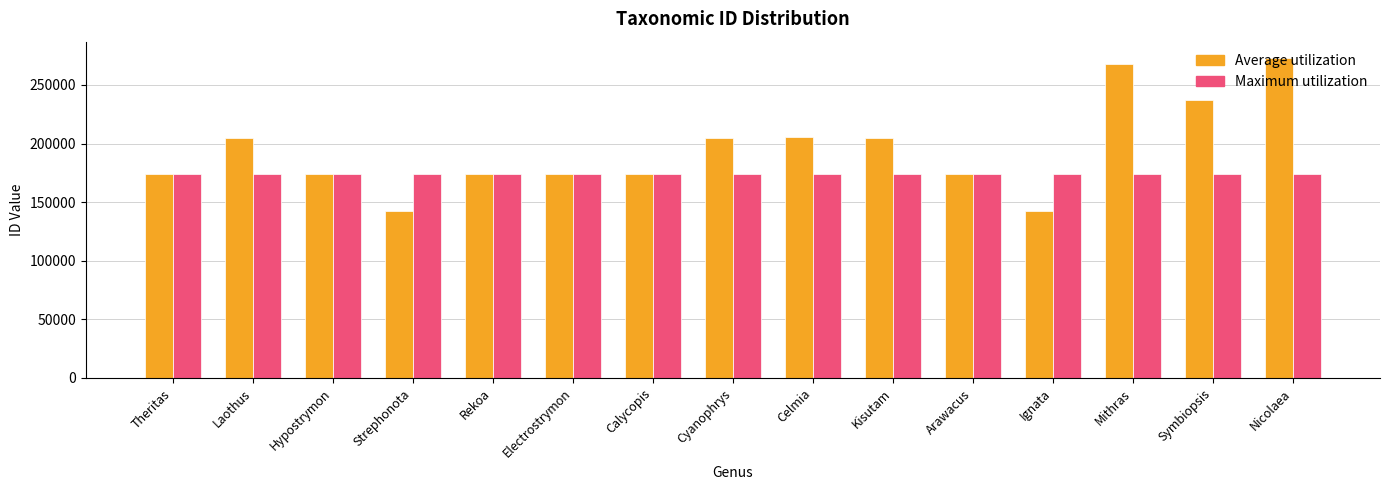

What are all the series names shown in the legend?

Average utilization, Maximum utilization